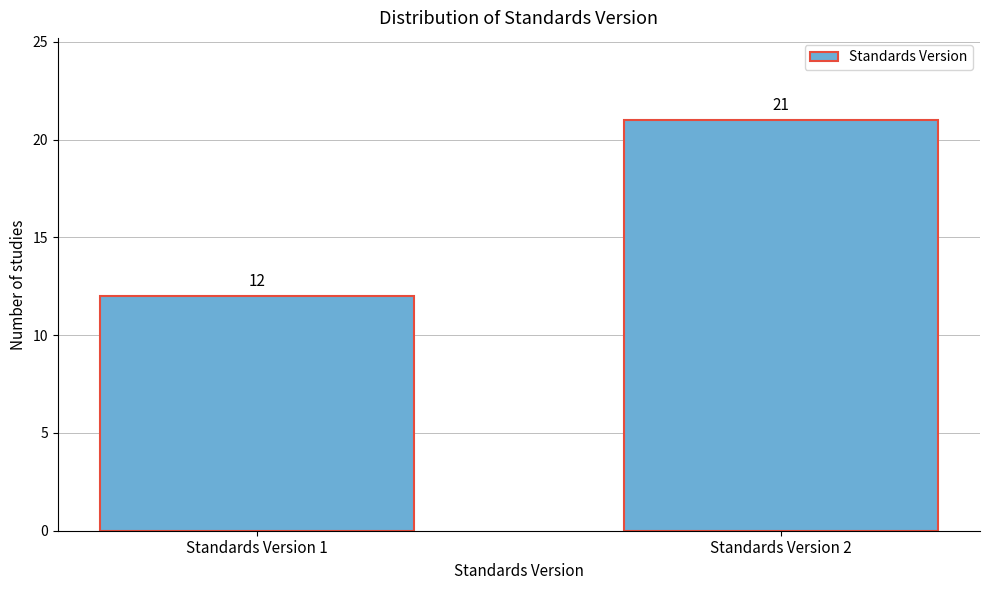

Reading right to left, list all the values displayed in this chart.

21	12